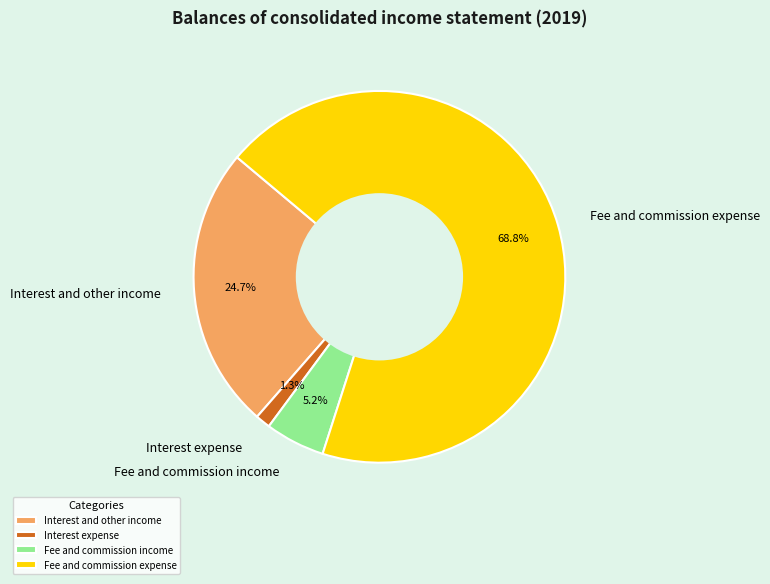

Is there any slice that represents more than half of the pie?

Yes